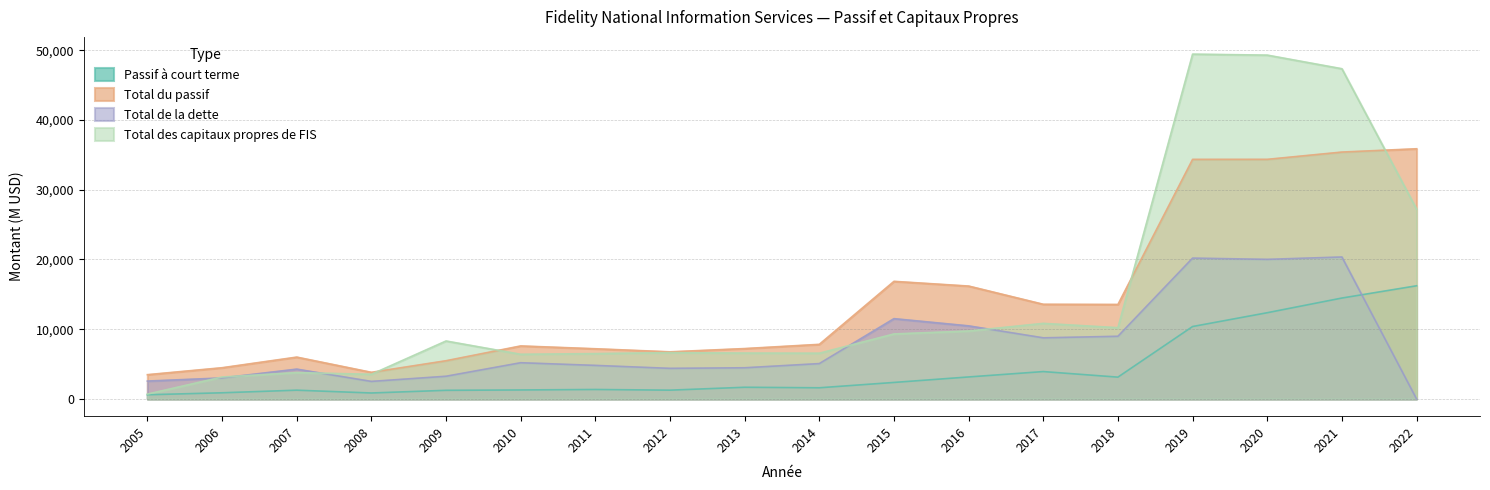

Where is Passif à court terme nearest to the value 8411?

2019